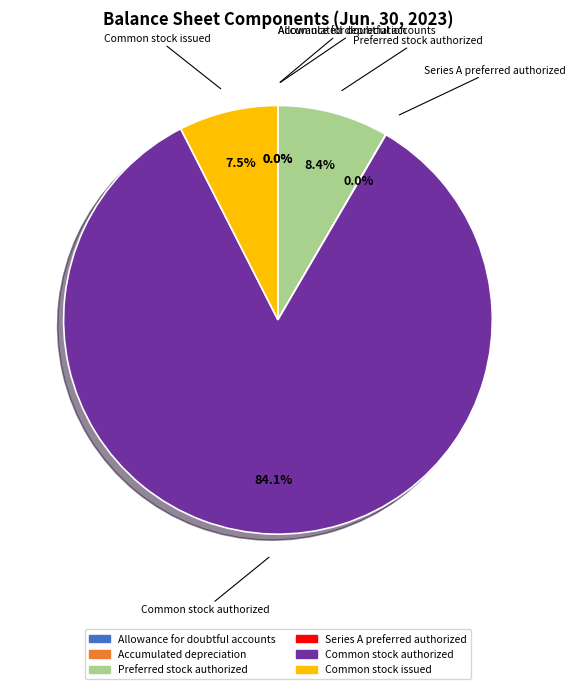

Which category has the biggest portion of the pie?

Common stock authorized